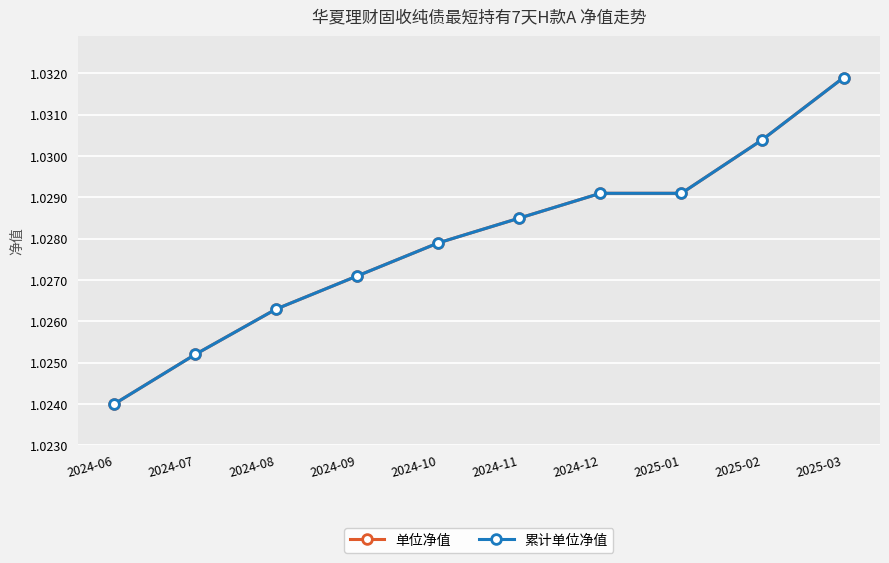

True or false: 累计单位净值 has more than 2 points higher than both neighbors.

False